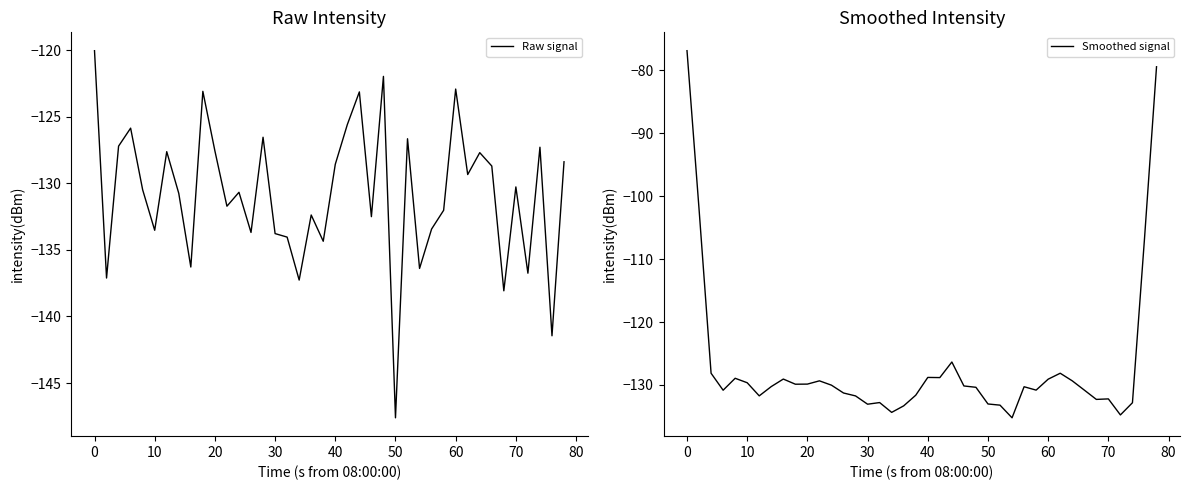

What is the maximum value for Raw signal?

-120.0